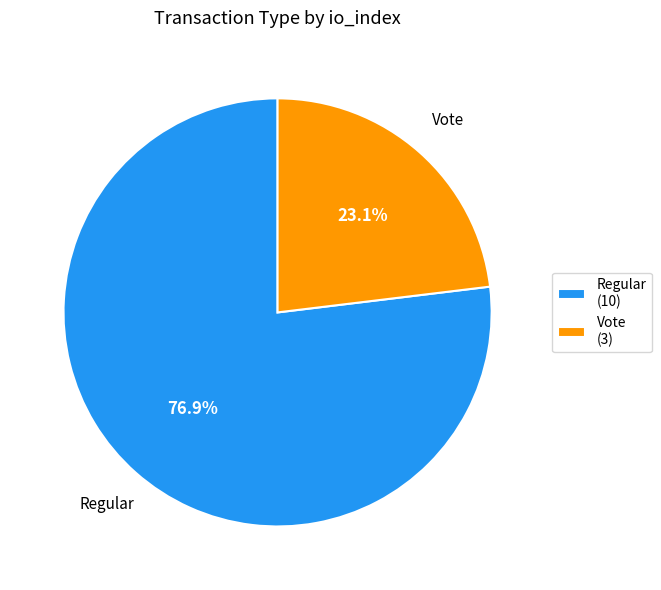

How many segments does this pie chart have?

2